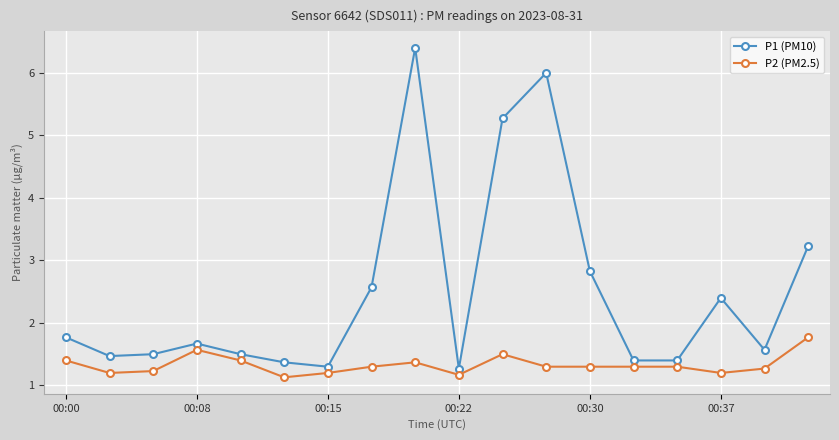

What is the value of the P2 (PM2.5) point at the 11th from the left?

1.5